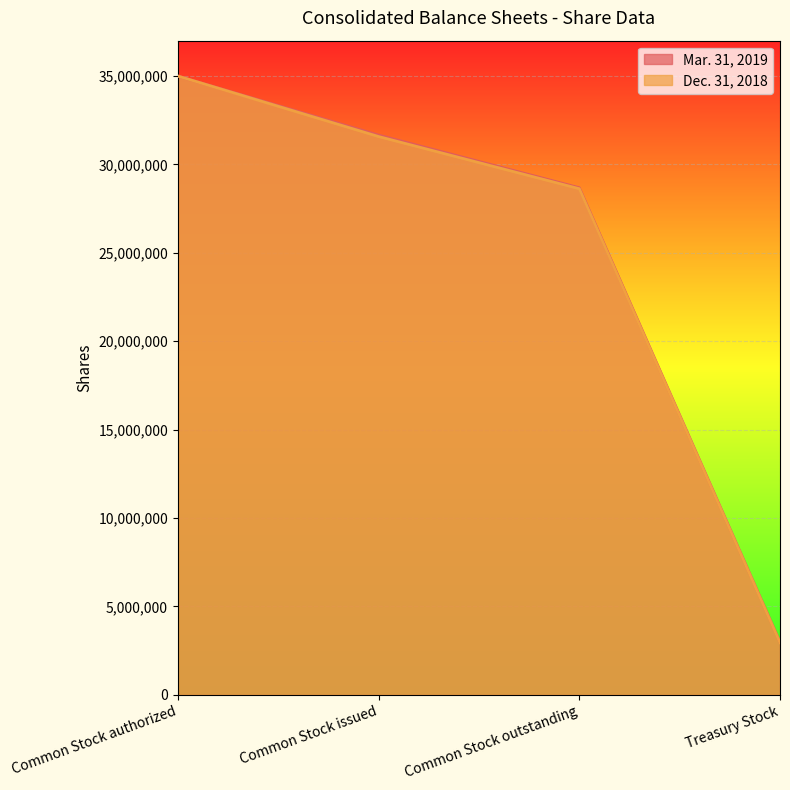

What position from the right is Common Stock authorized?

4